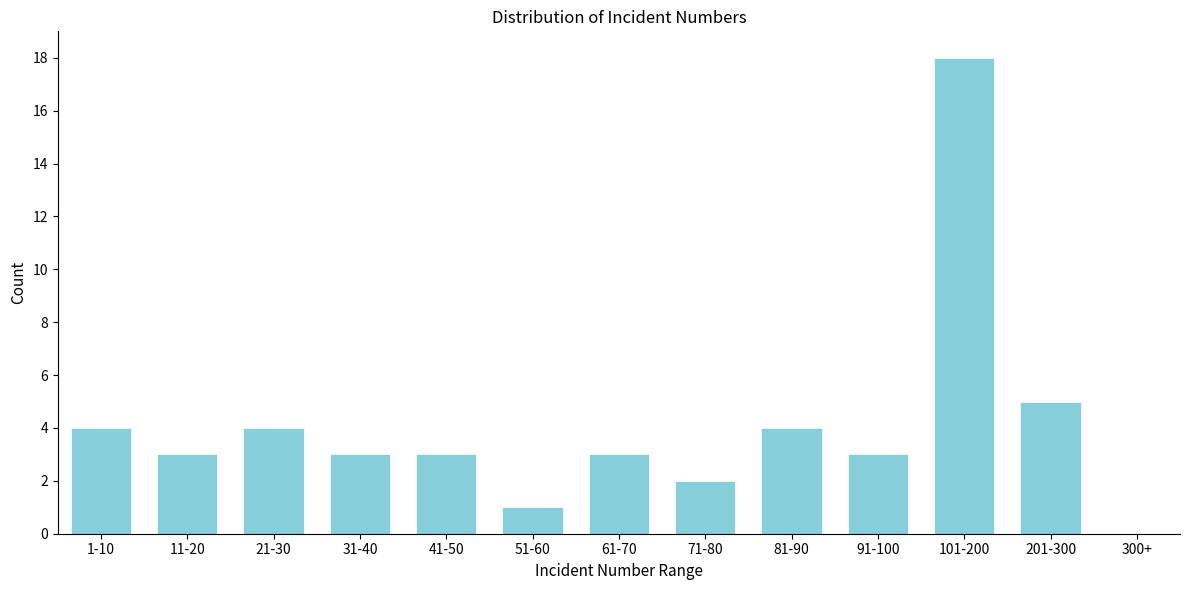

Reading right to left, list all the values displayed in this chart.

201-300=5	101-200=18	91-100=3	81-90=4	71-80=2	61-70=3	51-60=1	41-50=3	31-40=3	21-30=4	11-20=3	1-10=4